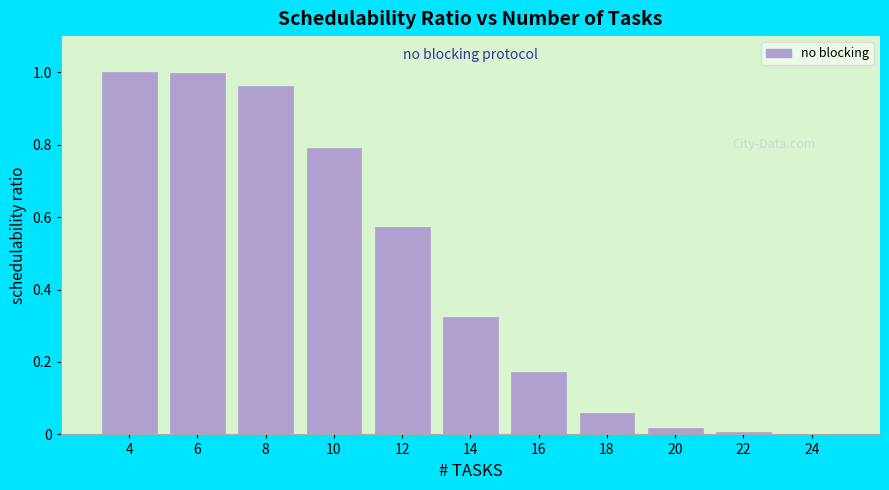

Between 6 and 10, which is larger?

6